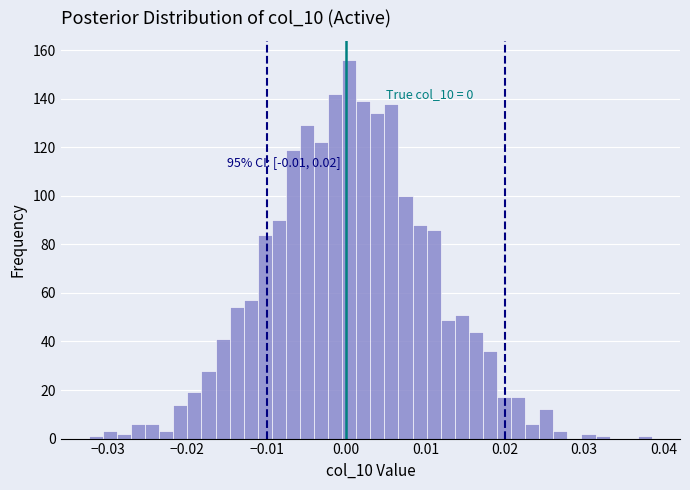

Read against the x-axis, roughly where is the centre of the tallest bar?

0.000